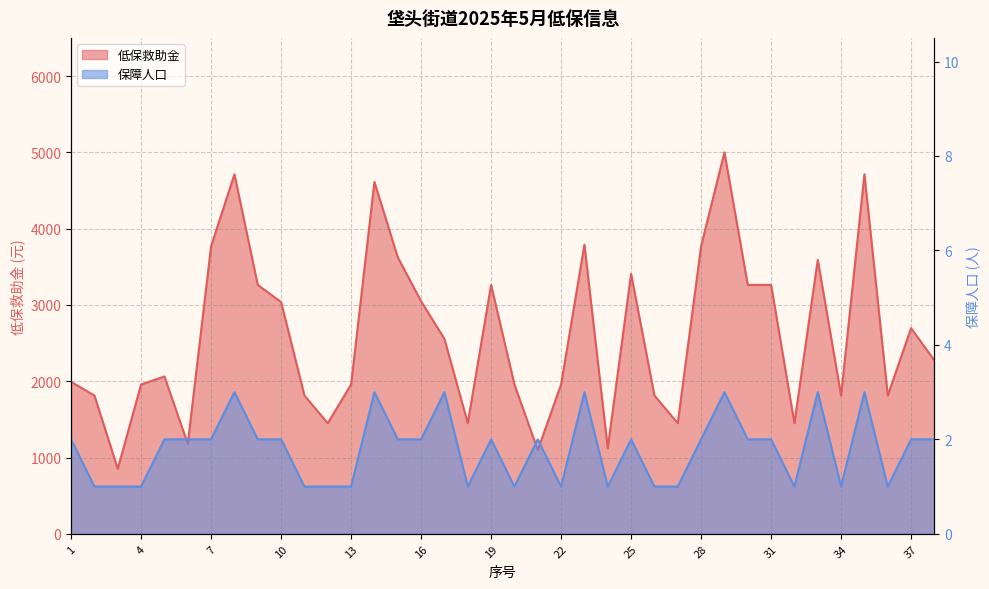

True or false: 保障人口 has more than 2 points higher than both neighbors.

True